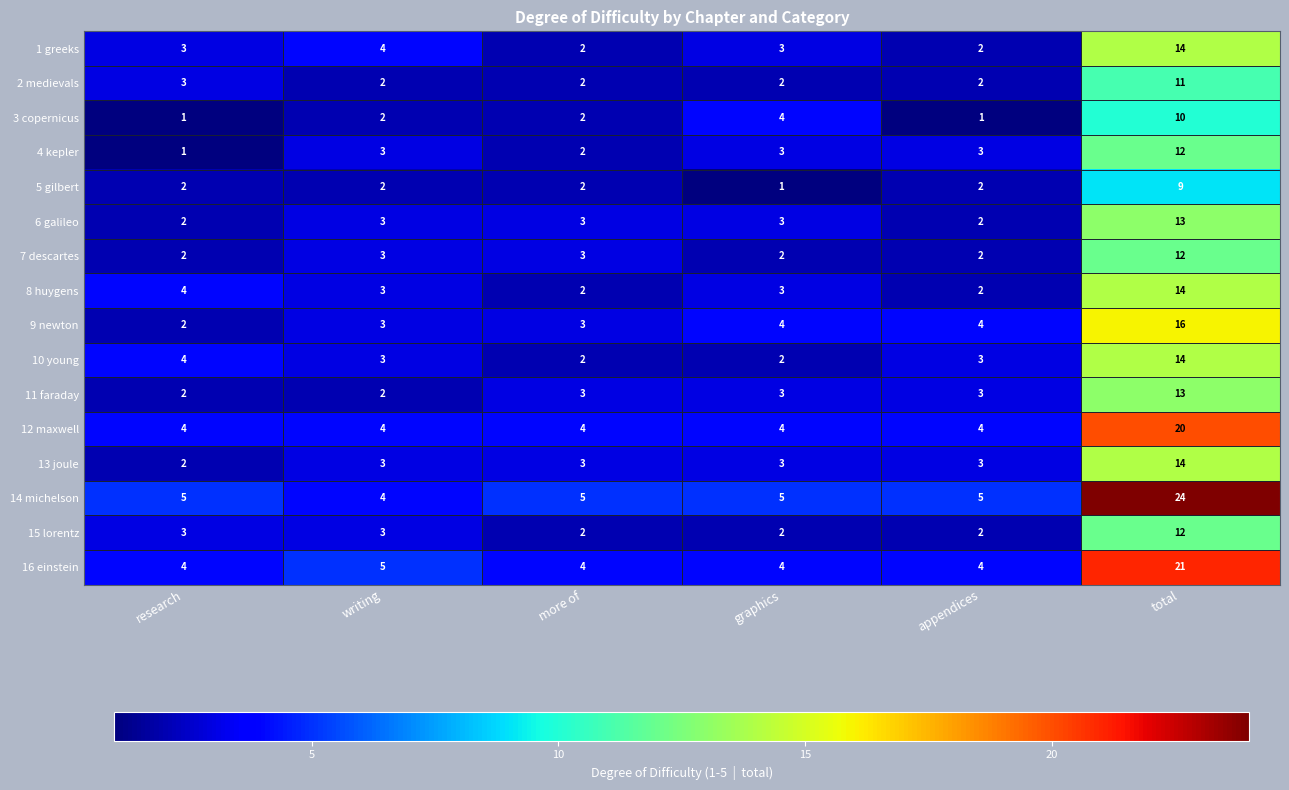

At which label does 14 michelson reach its minimum?

writing